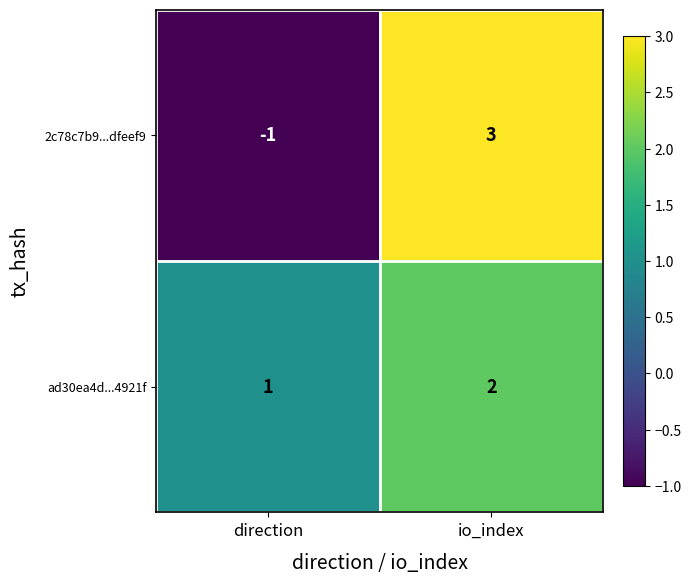

What is the sum of all ad30ea4d...4921f values?

3